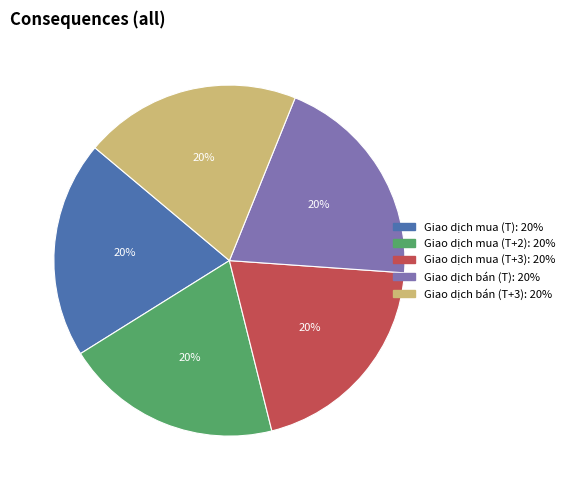

Count the number of slices in the pie.

5